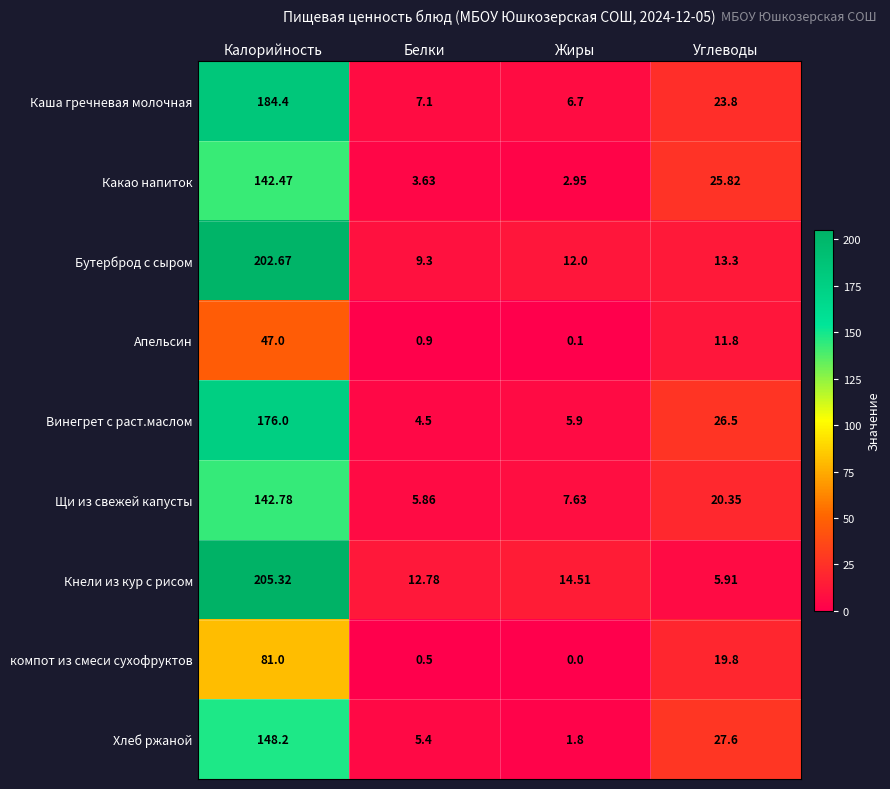

Which series has the widest spread of values?

Кнели из кур с рисом